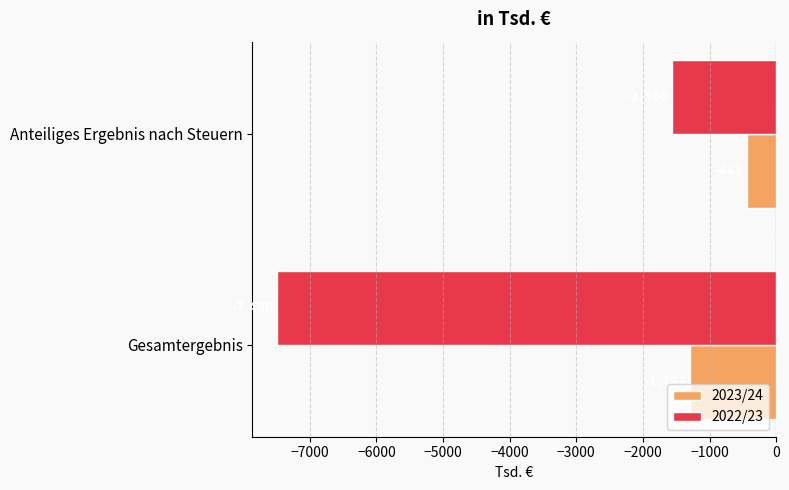

What is the spread (max minus min) of values at Gesamtergebnis?

6193